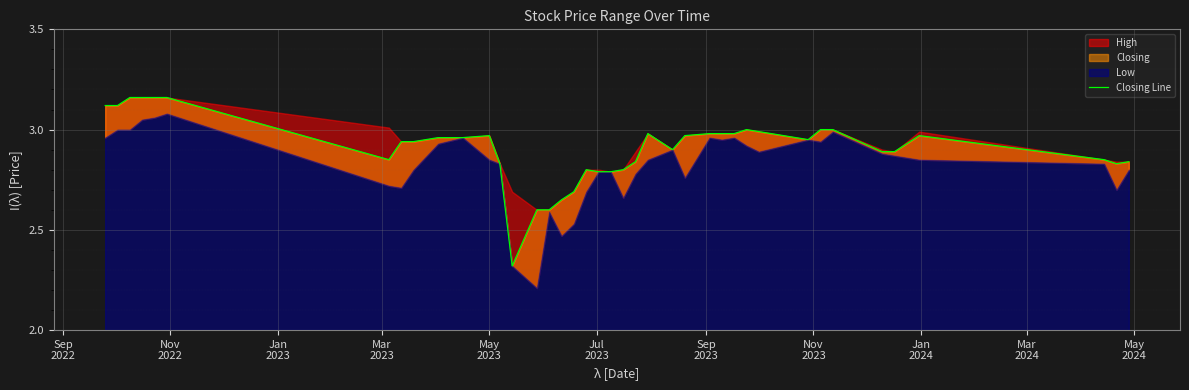

What is the value of the 29th point from the left?

3.0